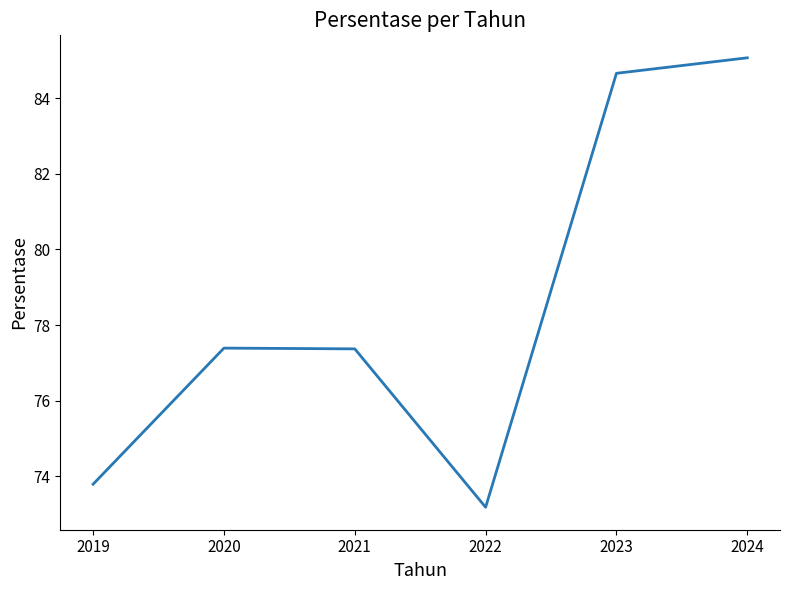

True or false: the data shows 119.3 at 2020.

False